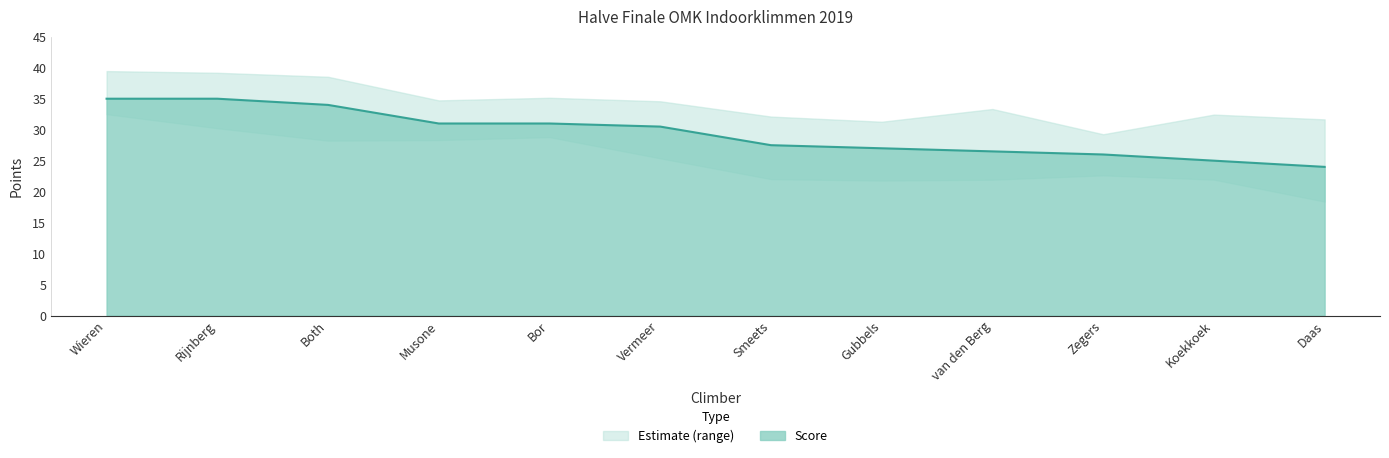

Which has a higher value, Bor or van den Berg?

Bor